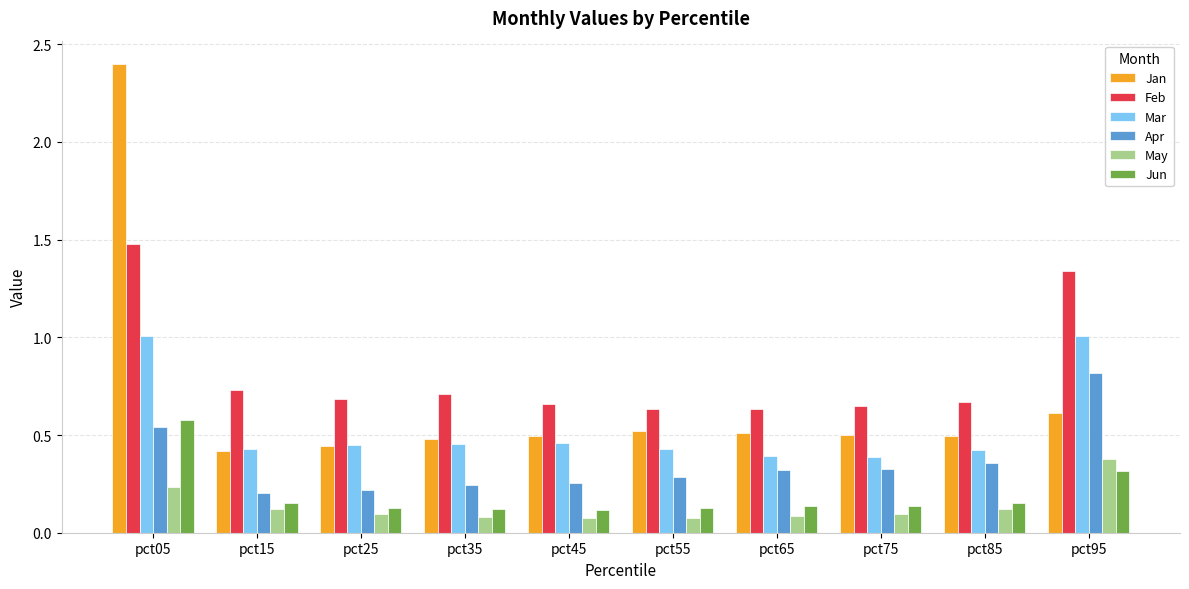

Which series has the largest total across all categories?

Feb